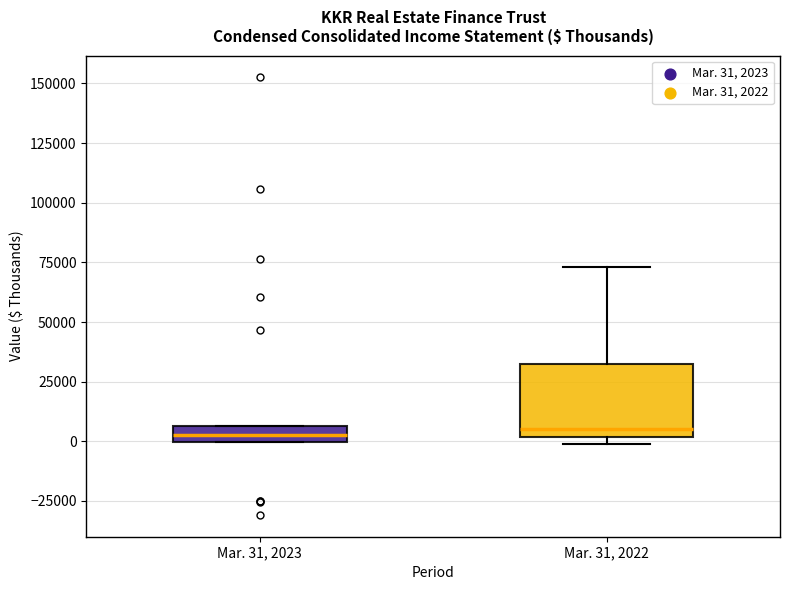

Where is the lower edge of the box for Mar. 31, 2023 on the y-axis? The values are not printed on the chart, so give them approximately, as read against the axis.

0